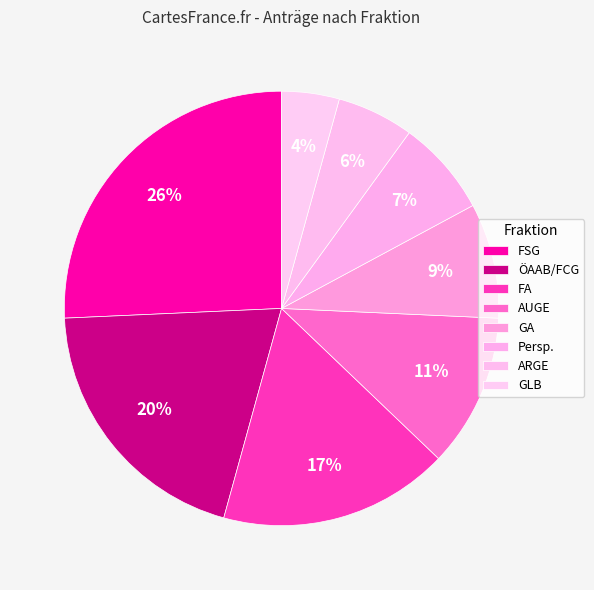

Approximately how many times larger is the value at ÖAAB/FCG compared to ARGE?

3.5